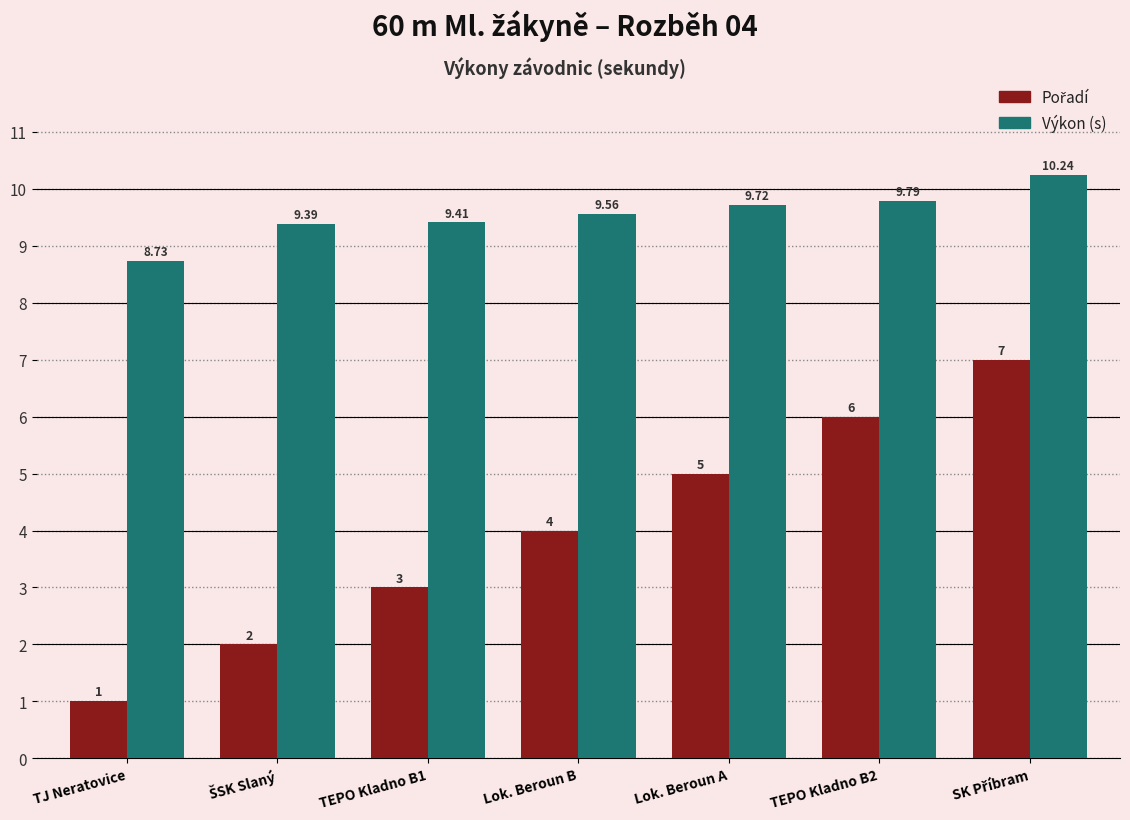

At how many categories does at least one series exceed 4?

7